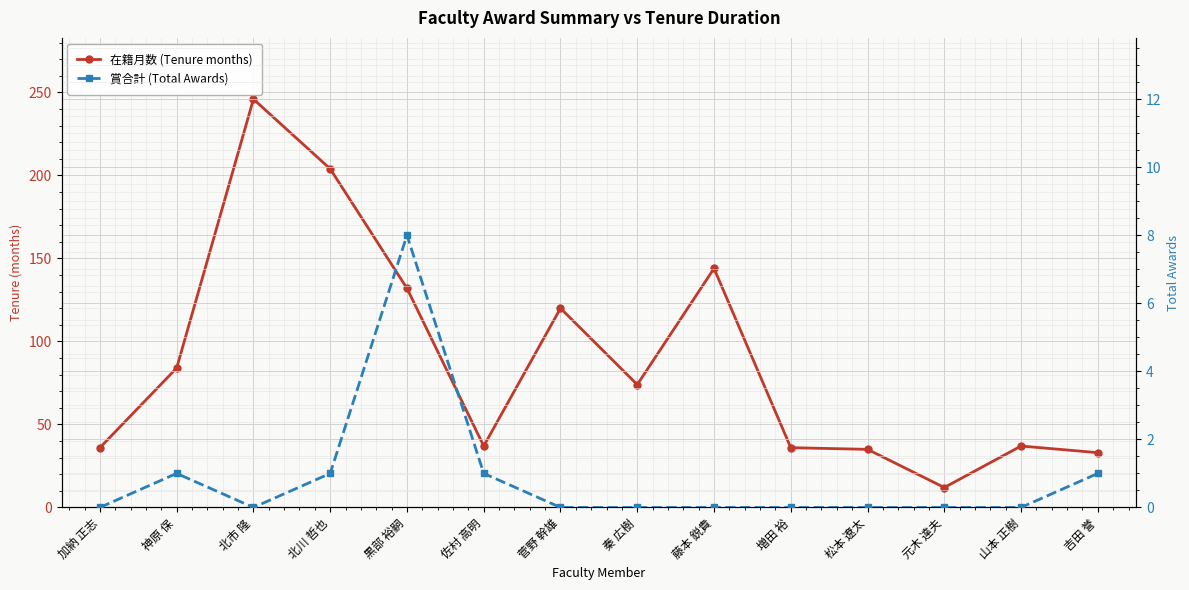

What is the label of the 8th point from the left?

秦 広樹